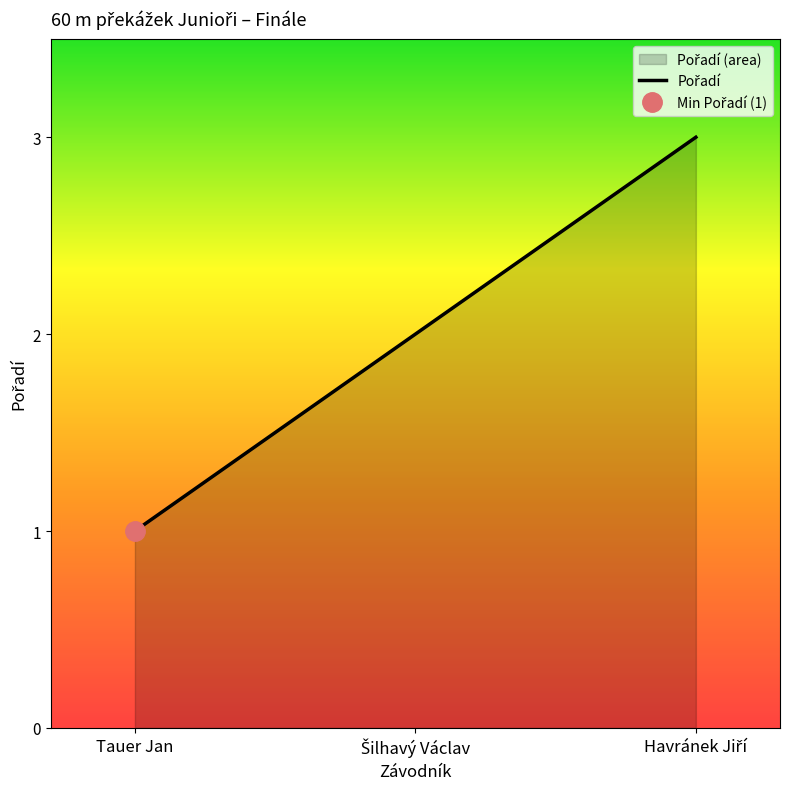

Where does the data first go above 2?

Havránek Jiří